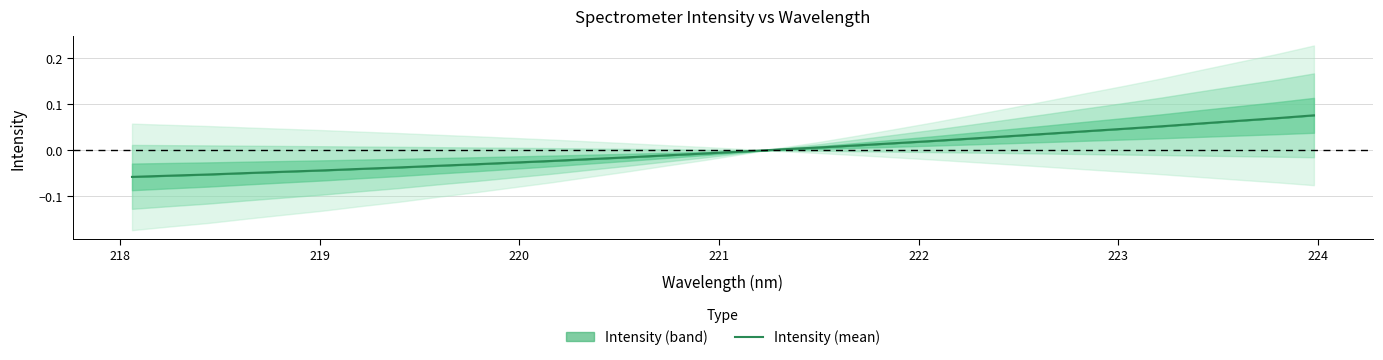

The value at 14 is -0.0. True or false?

False